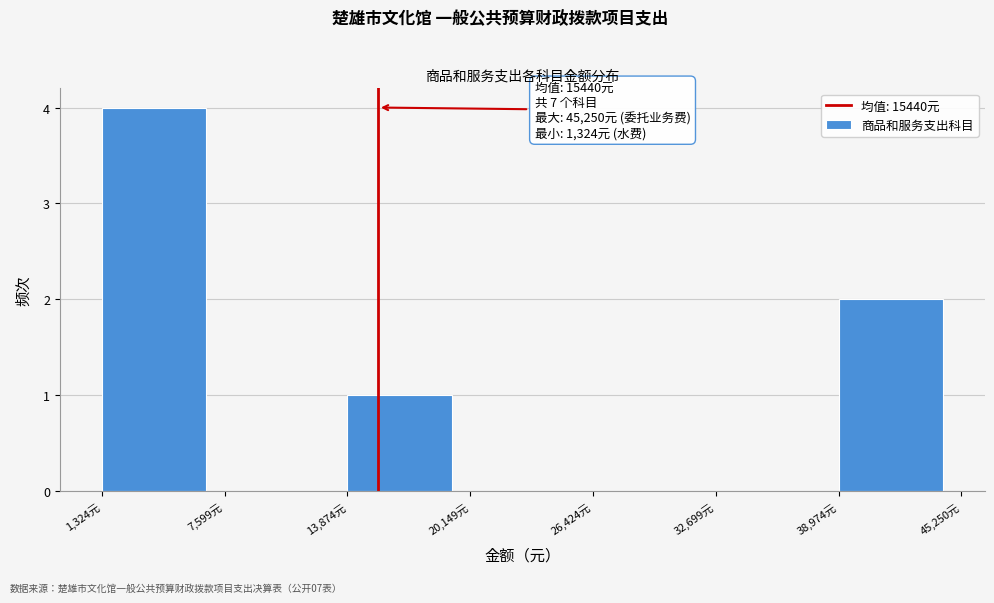

Which range on the x-axis has the tallest bar?

1000 to 8000